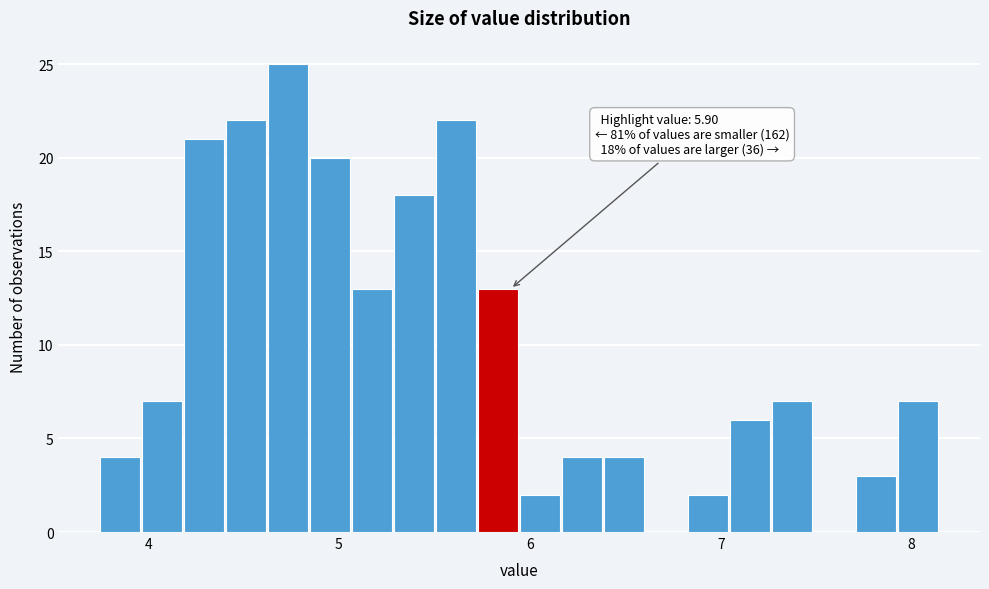

Read against the x-axis, roughly where is the centre of the tallest bar?

4.7